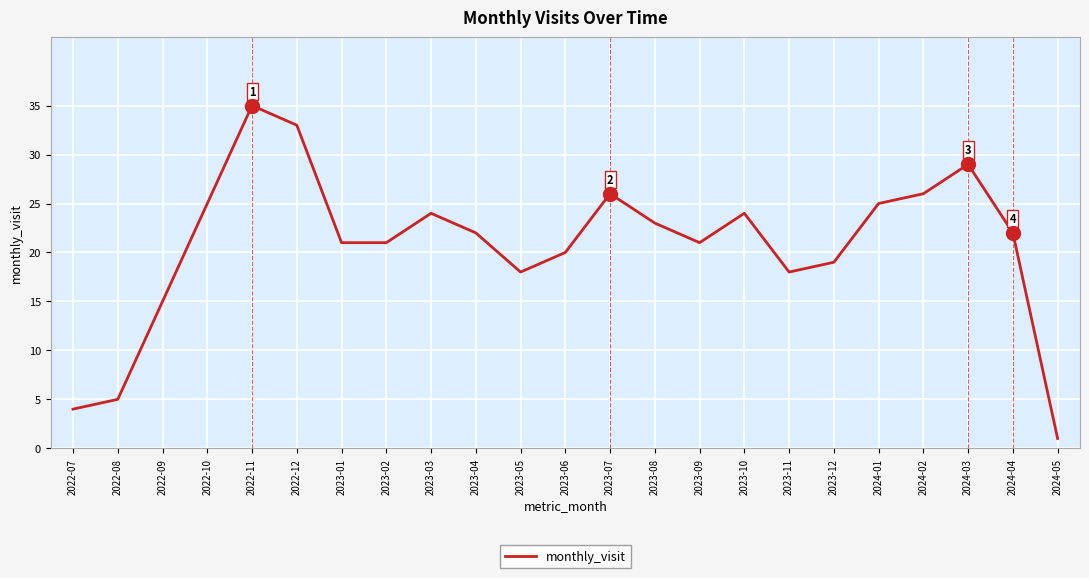

Is it true that the value at 2024-04 is 30?

False